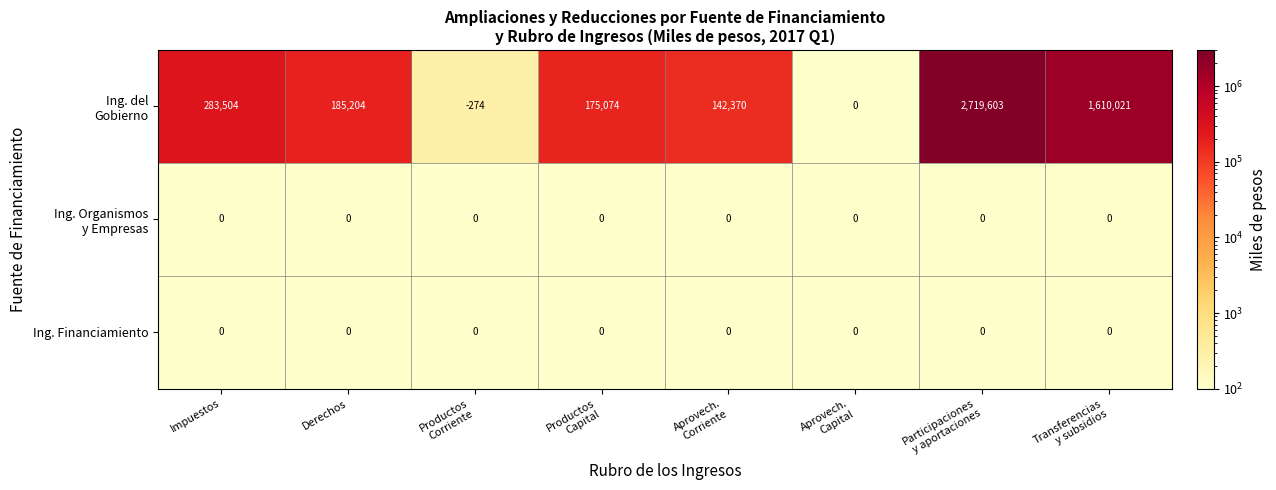

What is the maximum value shown in the chart?

2719603